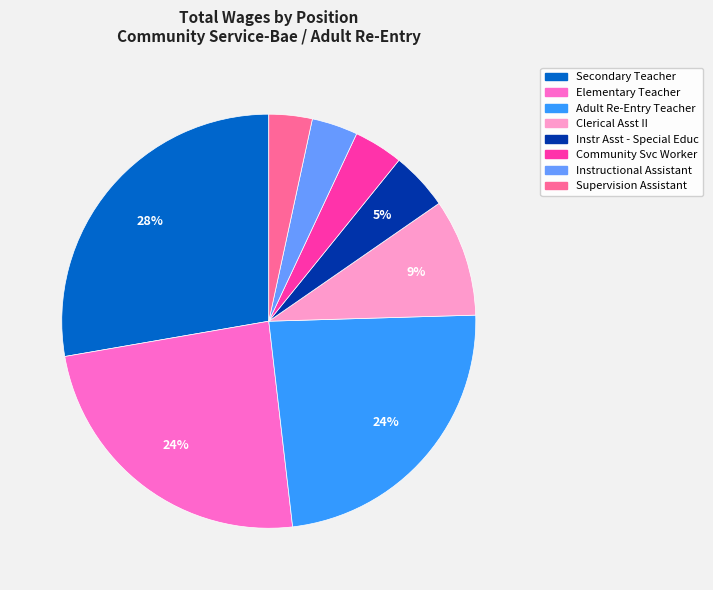

Which slice is the largest?

Secondary Teacher